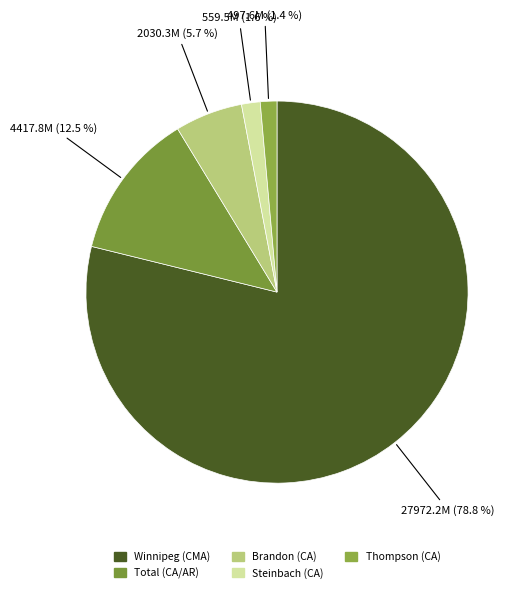

Count the number of slices in the pie.

5